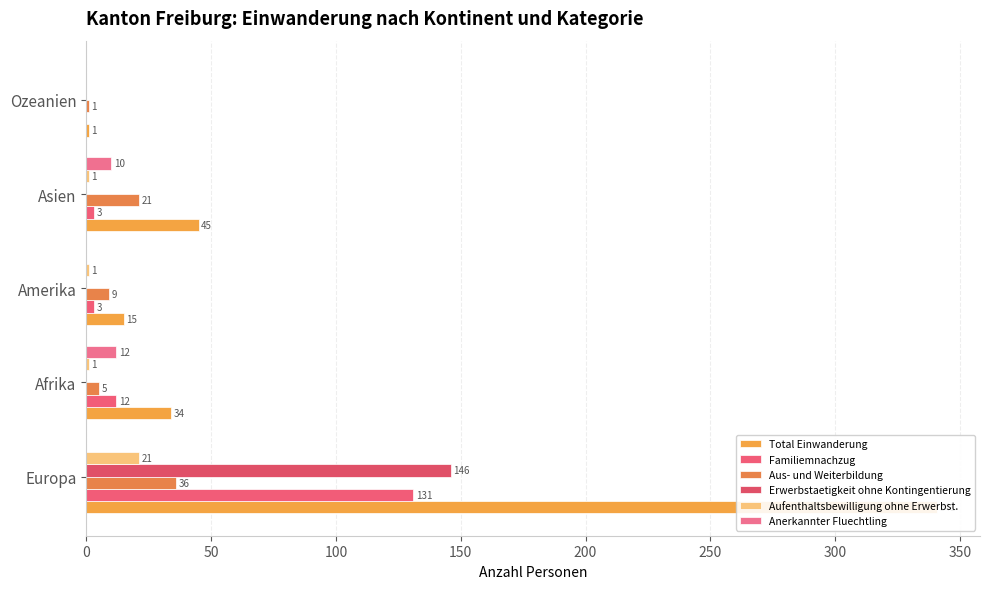

The value of Total Einwanderung at 0 is 341. True or false?

True